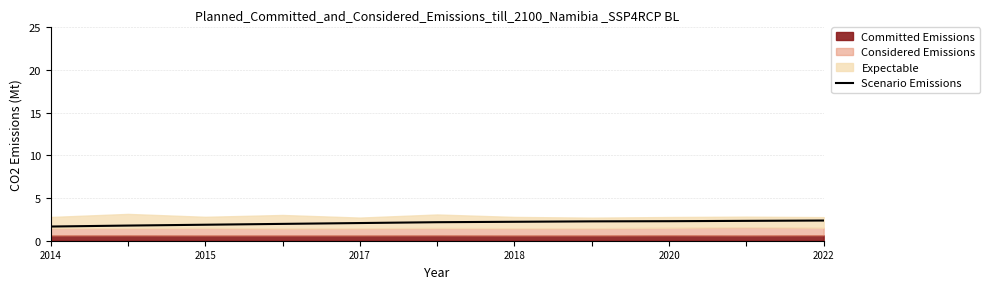

What is the value of the 3rd point from the left?

1.9